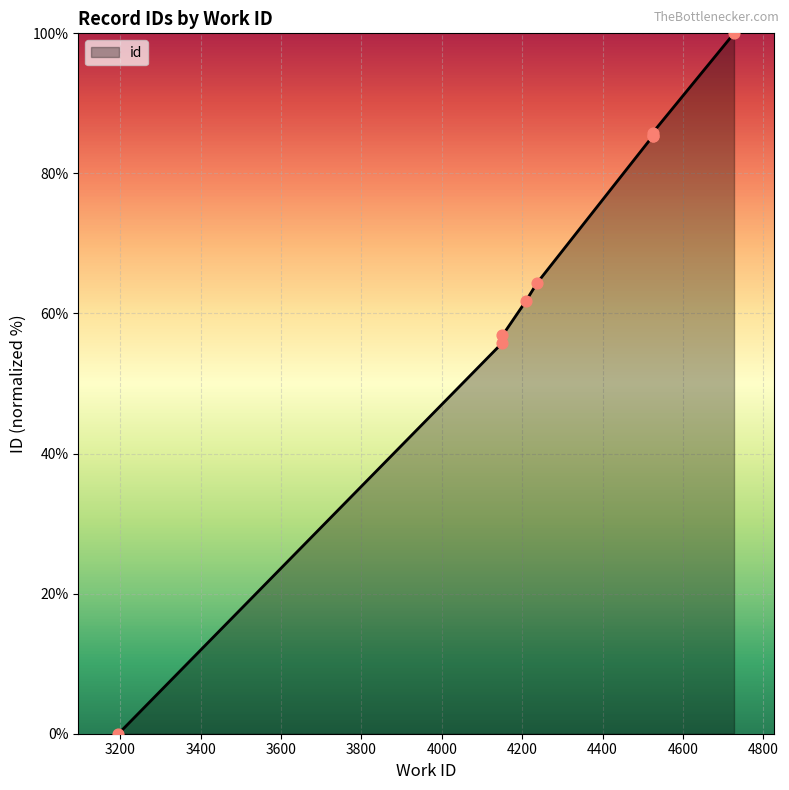

Approximately how many times larger is the value at 4525 compared to 4151?

1.5